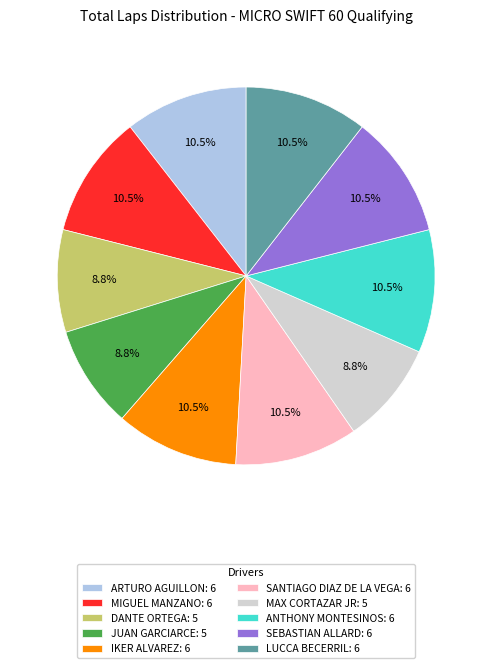

How many segments does this pie chart have?

10